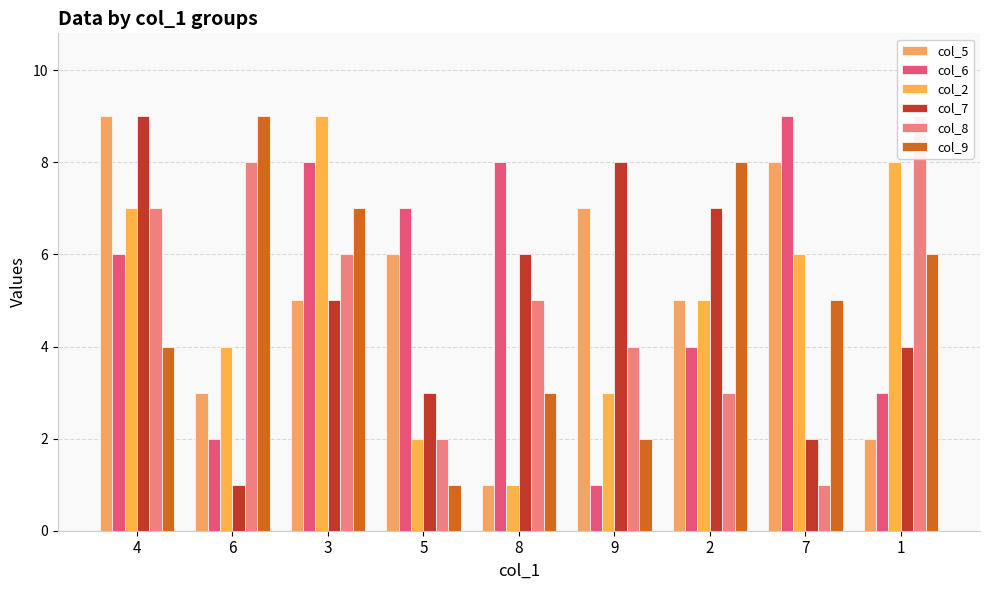

How many groups of bars are there?

9